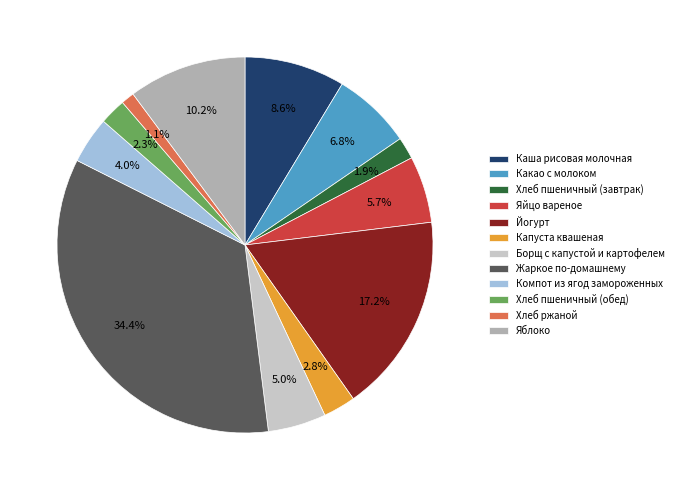

What is the largest slice in the pie chart?

Жаркое по-домашнему